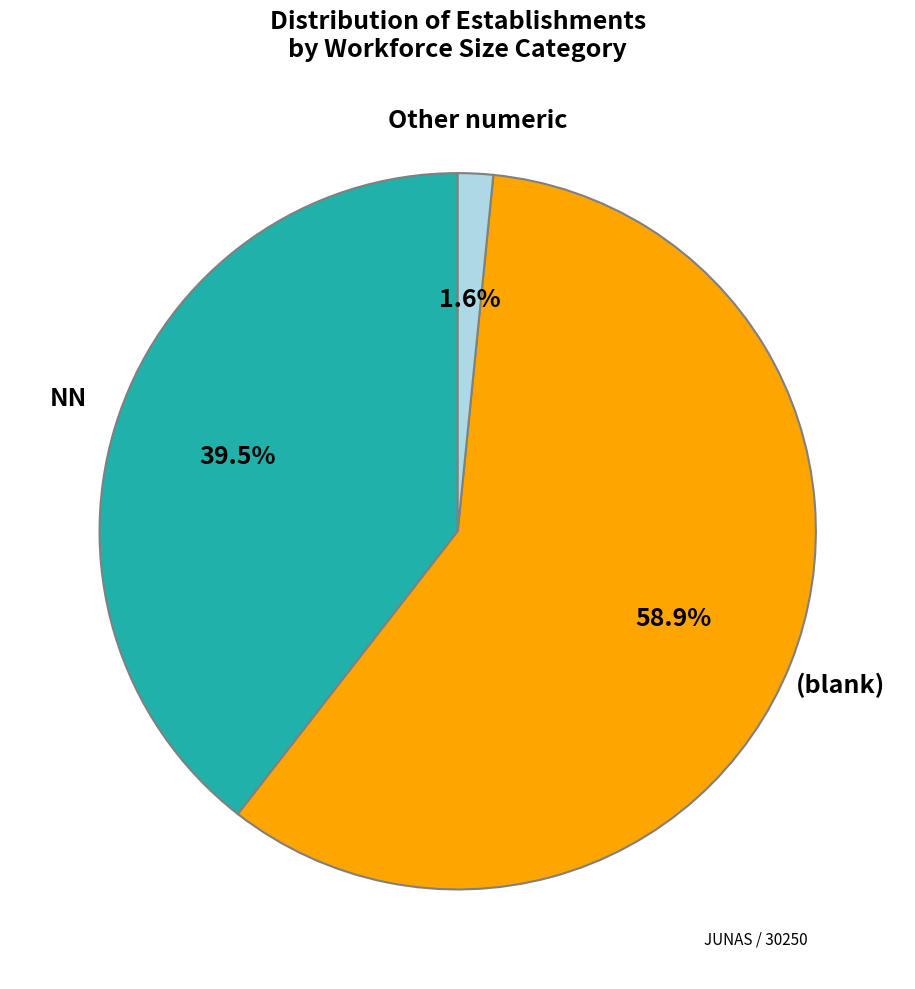

How many segments does this pie chart have?

3